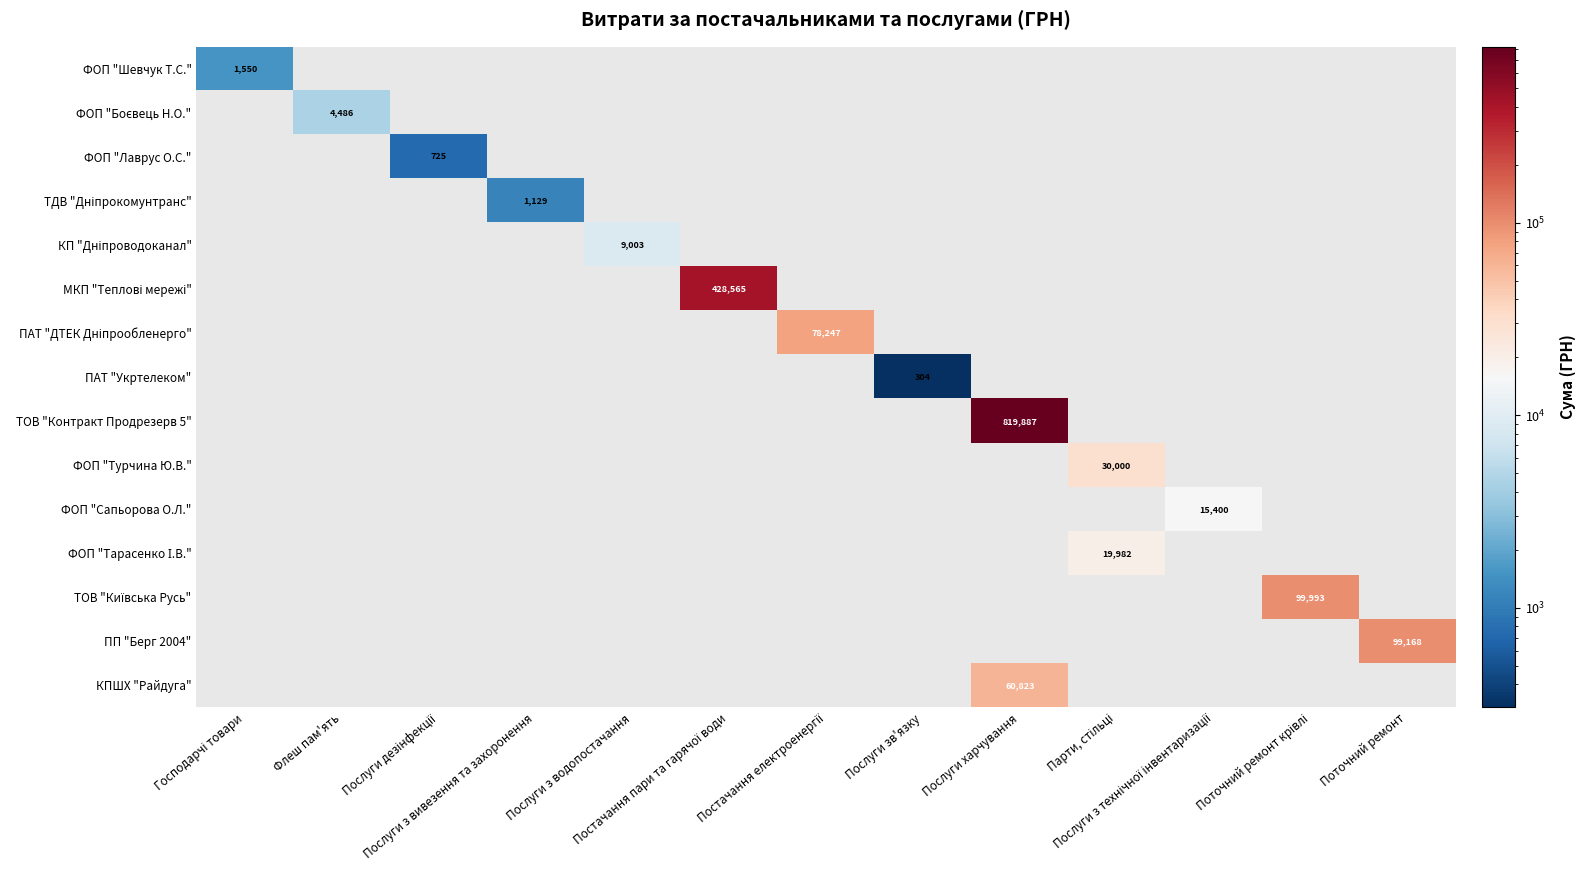

Count the number of categories in the chart.

13